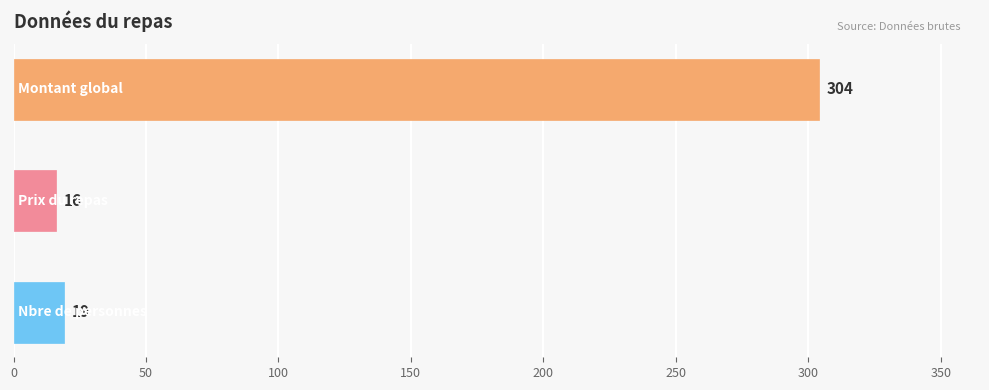

What is the minimum value shown in the chart?

16